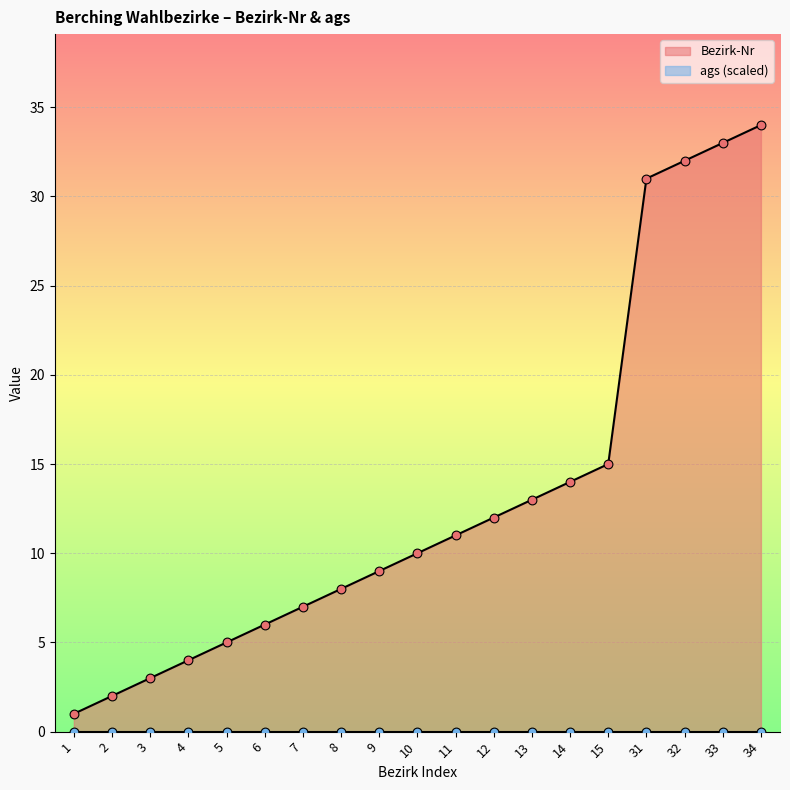

Between 15 and 4, which is larger?

15